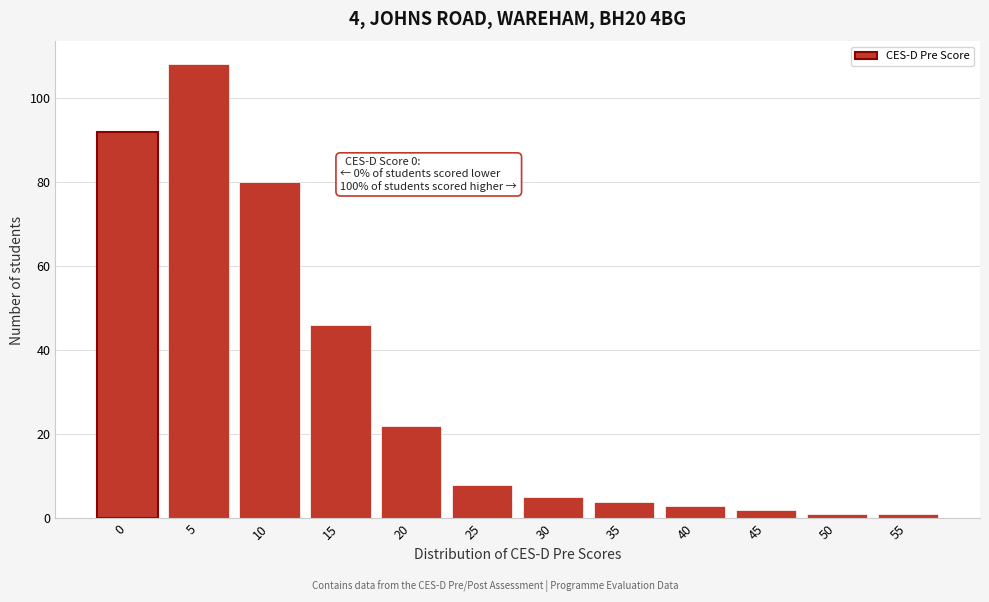

Reading right to left, transcribe all the data shown in this chart.

1	1	2	3	4	5	8	22	46	80	108	92